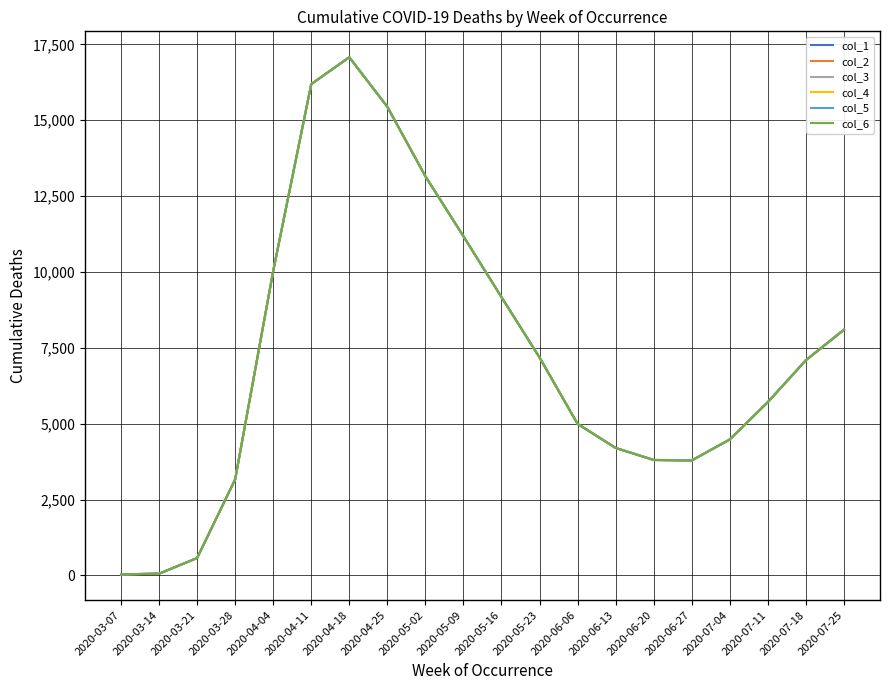

Reading right to left, extract all data points from this chart.

col_1: 8099	7095	5715	4480	3791	3806	4202	4998	7185	9173	11176	13156	15445	17079	16192	10034	3166	572	56	35
col_2: 8097	7093	5711	4481	3788	3805	4201	4995	7183	9173	11176	13155	15445	17078	16192	10034	3166	572	56	35
col_3: 8096	7091	5708	4480	3786	3803	4201	4993	7183	9172	11176	13154	15445	17077	16192	10034	3166	572	56	35
col_4: 8089	7086	5707	4478	3786	3802	4200	4992	7183	9172	11175	13154	15443	17077	16192	10034	3165	572	56	35
col_5: 8089	7086	5707	4478	3786	3802	4200	4992	7183	9172	11175	13154	15443	17077	16192	10034	3165	572	56	35
col_6: 8088	7085	5703	4478	3785	3802	4200	4992	7182	9171	11175	13153	15441	17075	16190	10034	3165	572	56	35